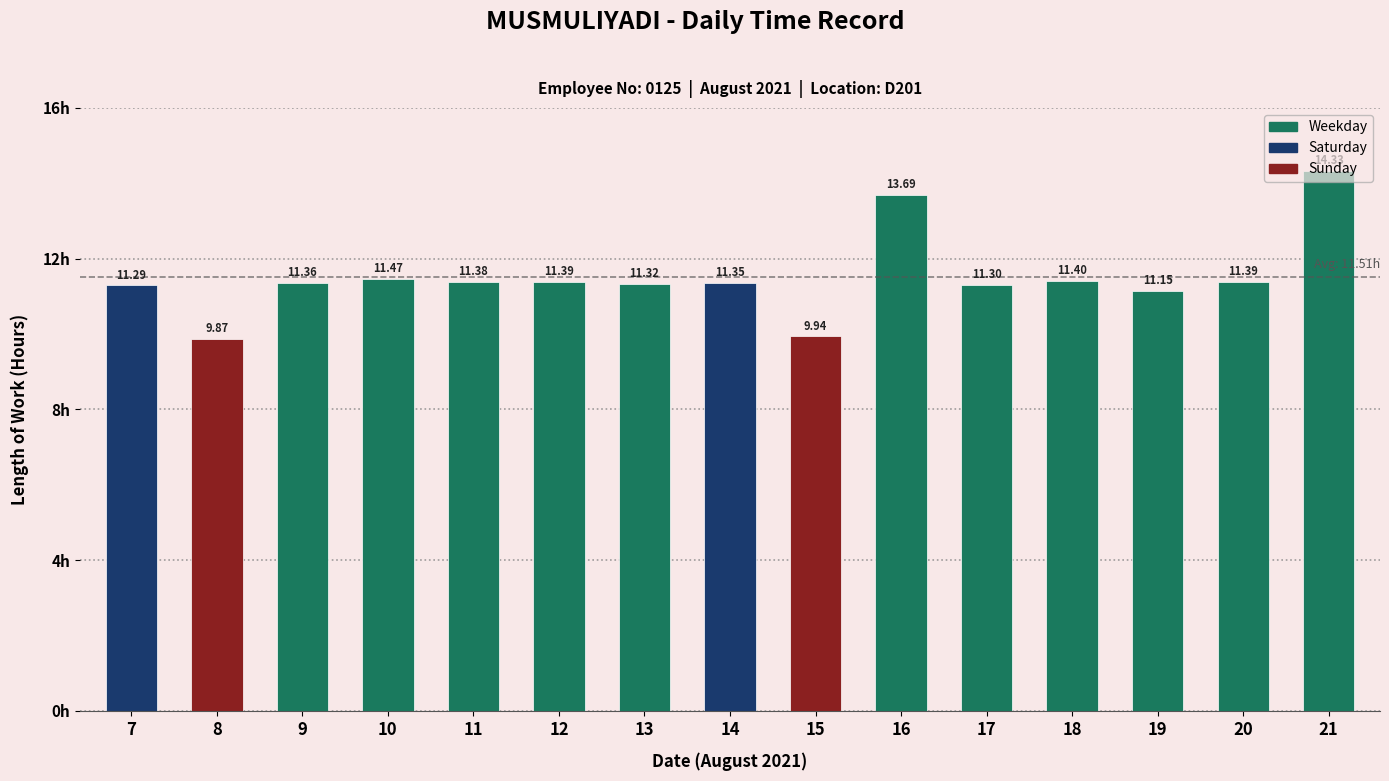

What is the difference between the maximum and second lowest values?

4.4